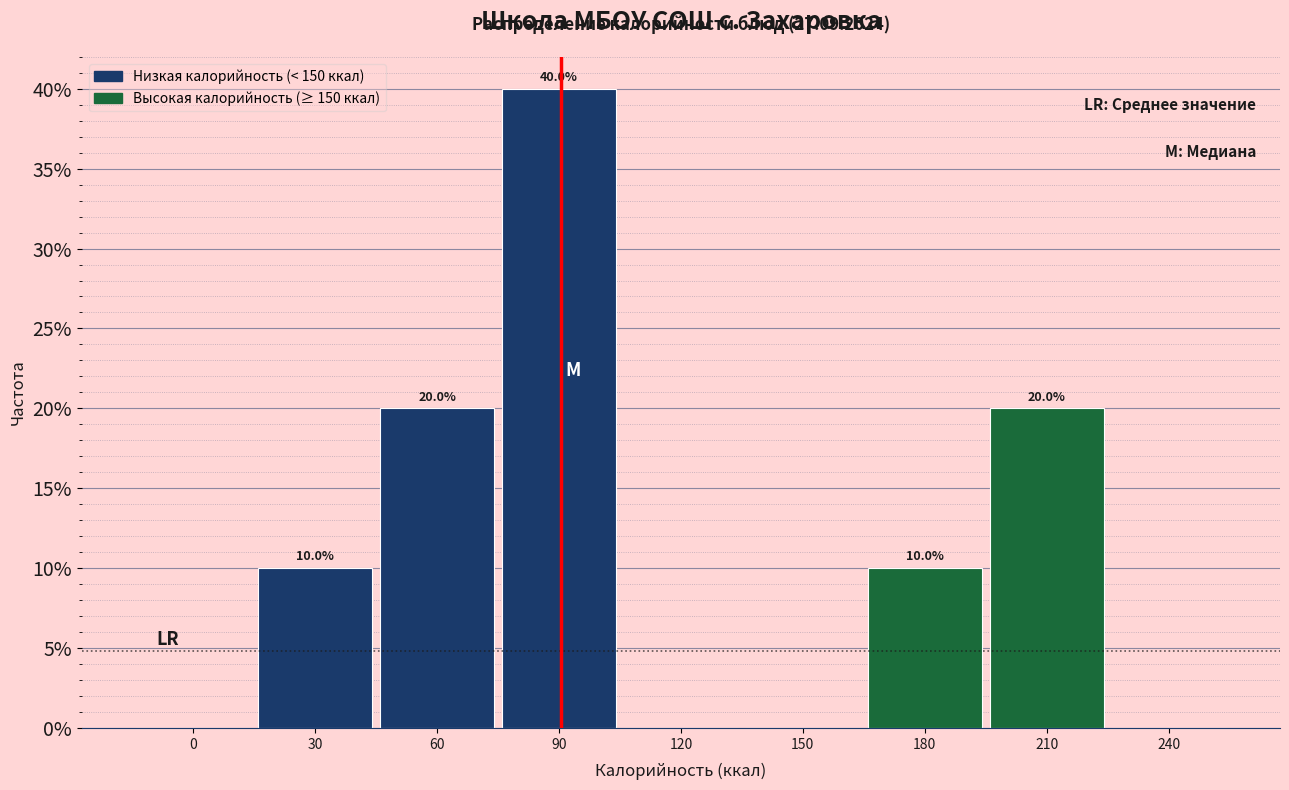

Reading left to right, extract all data points from this chart.

0=0	30=10	60=20	90=40	120=0	150=0	180=10	210=20	240=0